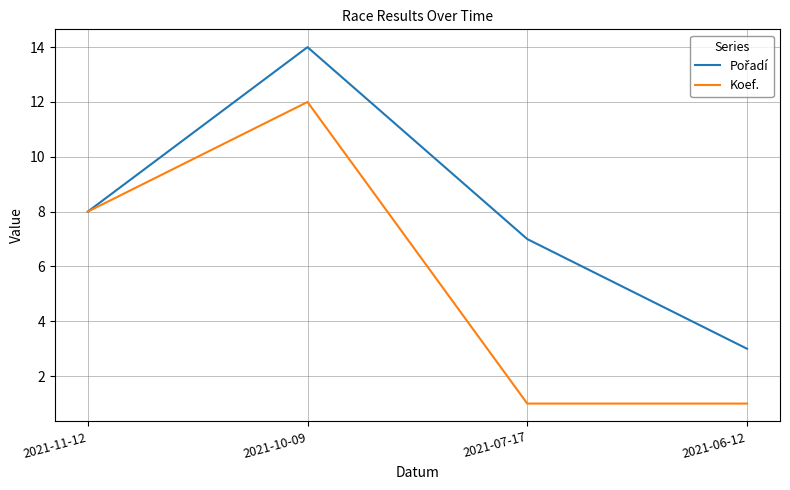

What position from the left is 2021-07-17?

3